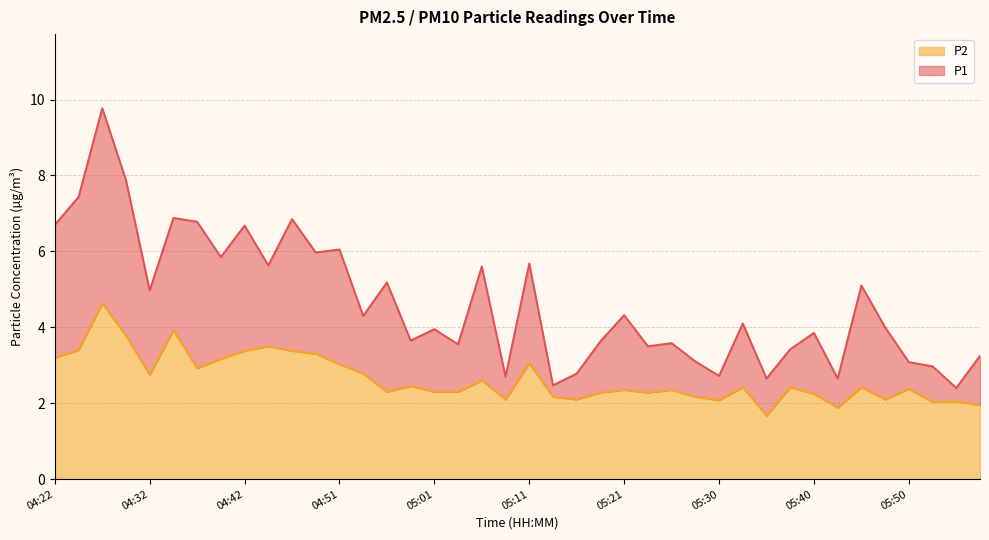

True or false: P1 and P2 cross at least once.

False